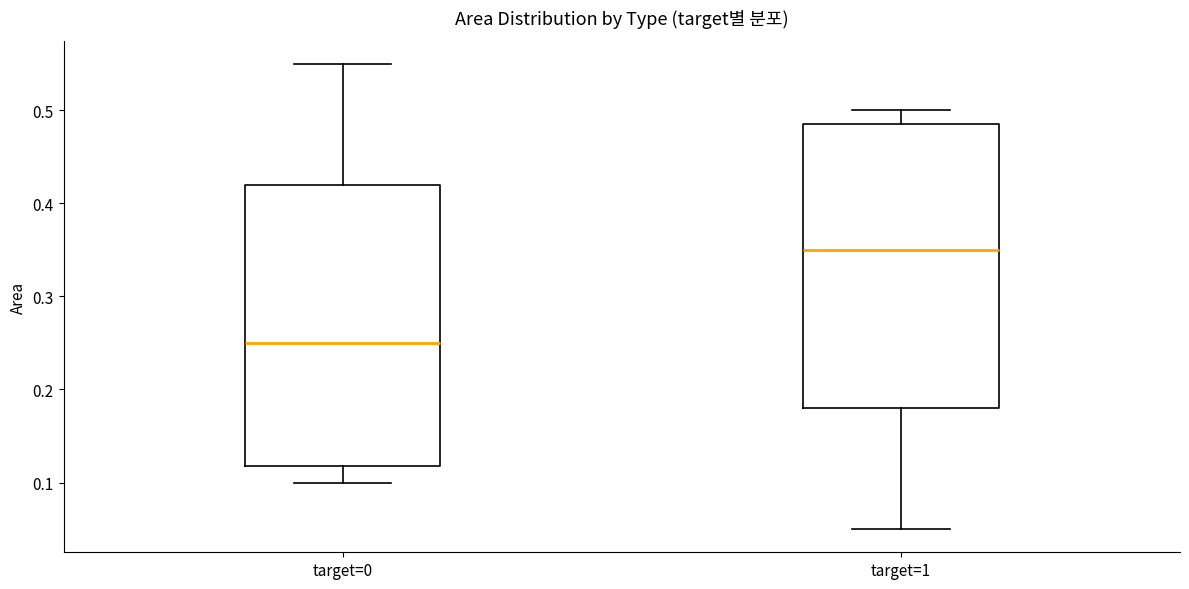

Which box has the lowest median line?

target=0